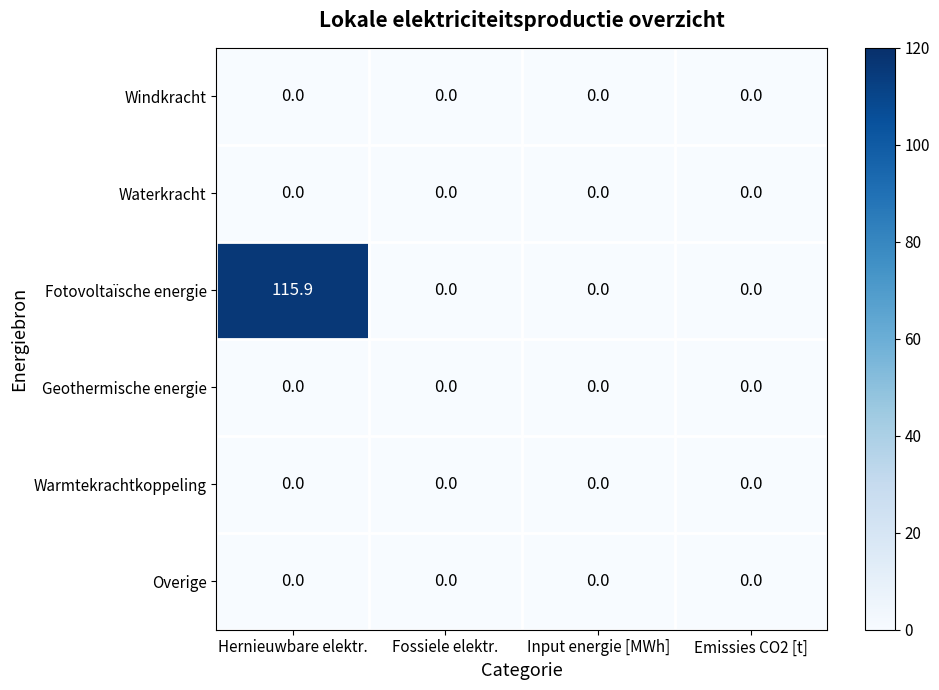

Which series changed the most between Hernieuwbare elektr. and Emissies CO2 [t]?

Fotovoltaïsche energie